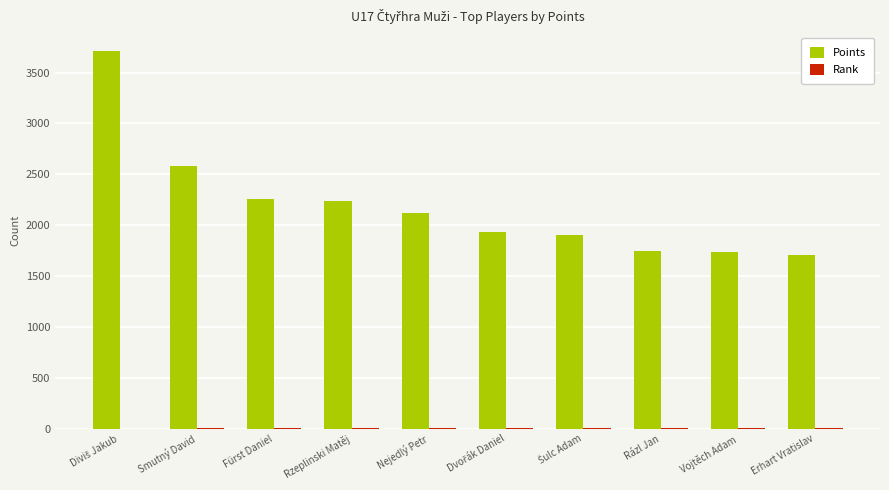

What is the sum of all Points values?

21950